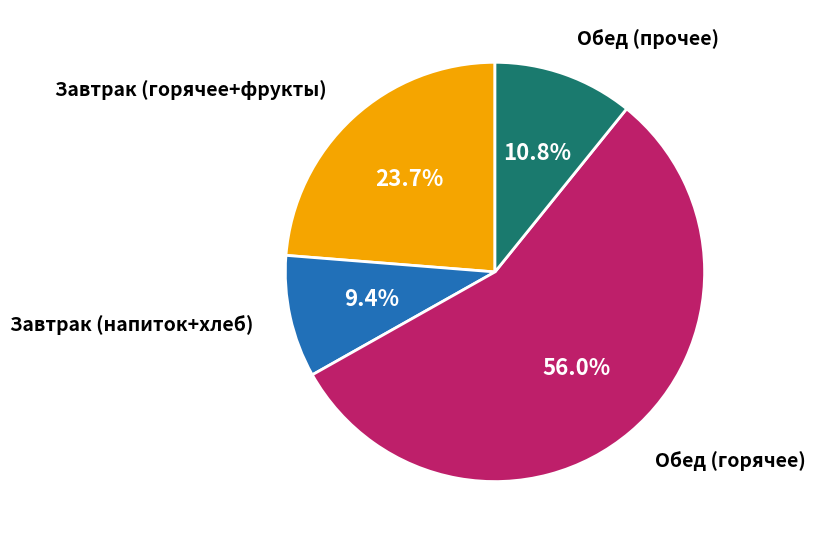

Does any single category account for the majority?

Yes